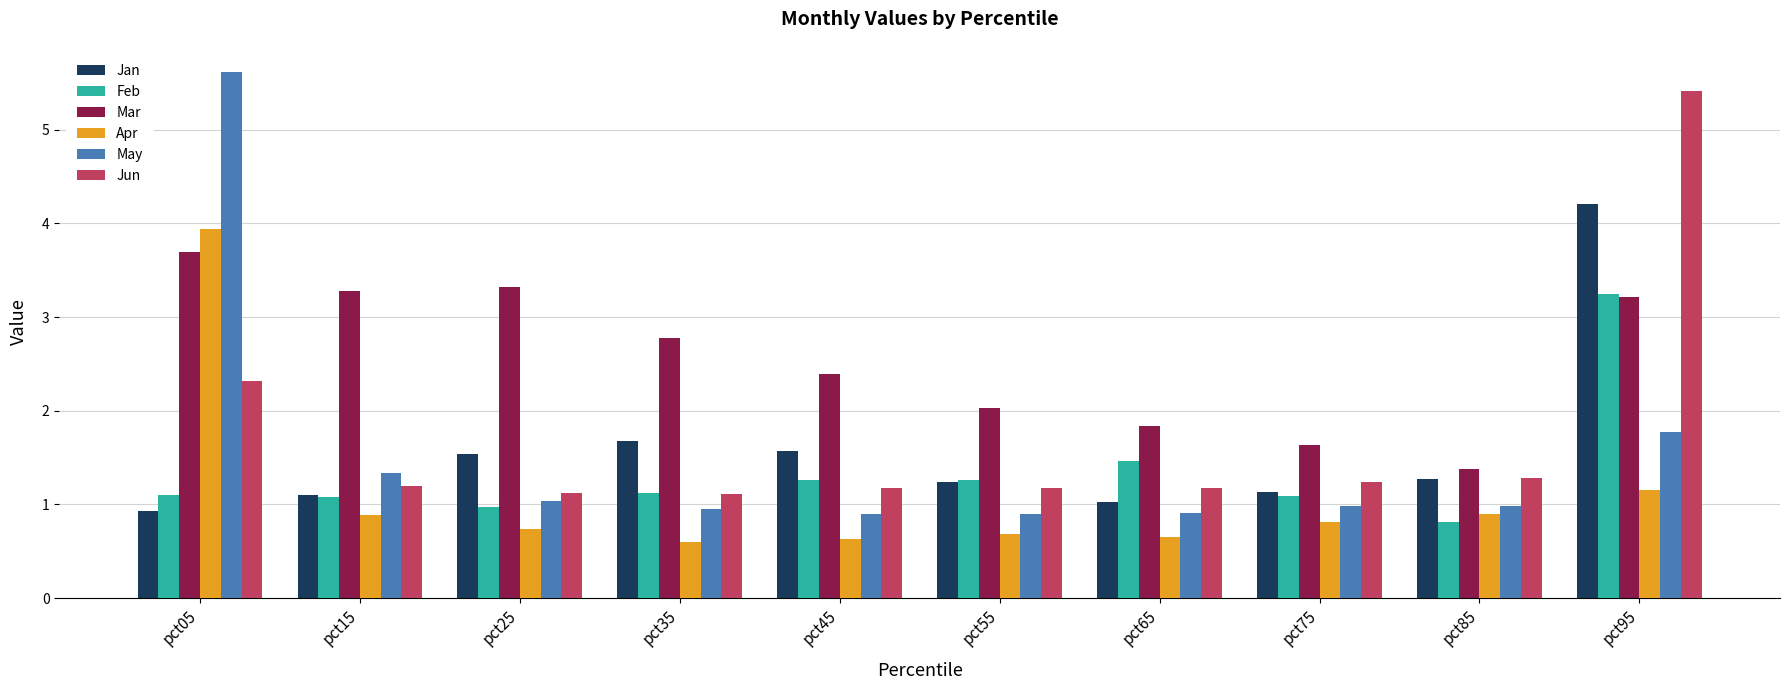

What is the difference between the maximum and second lowest values in the Mar series?

2.1